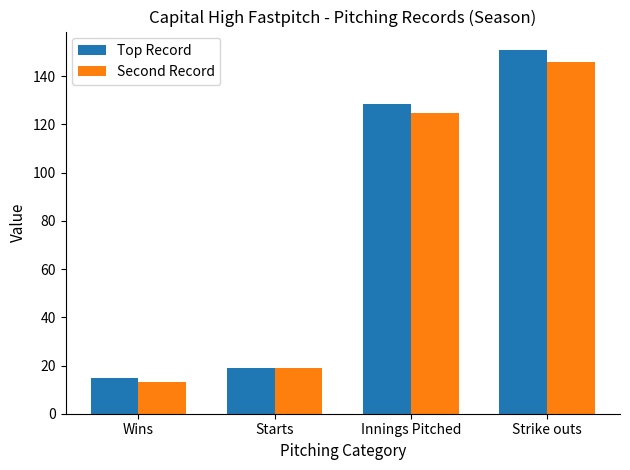

Which series has the widest spread of values?

Top Record